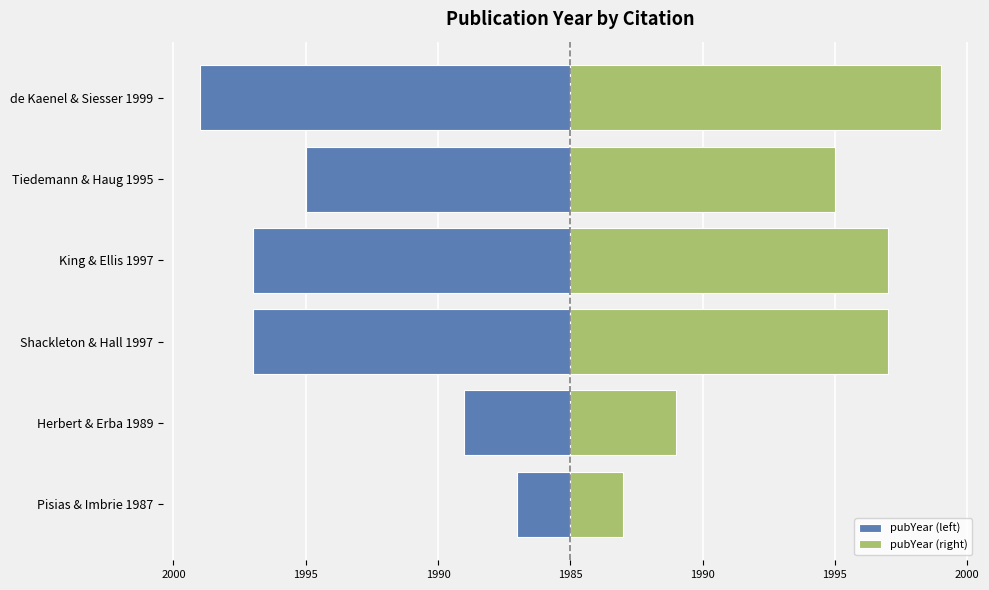

What is the value of the pubYear (left) bar at the 1st from the left?

-2